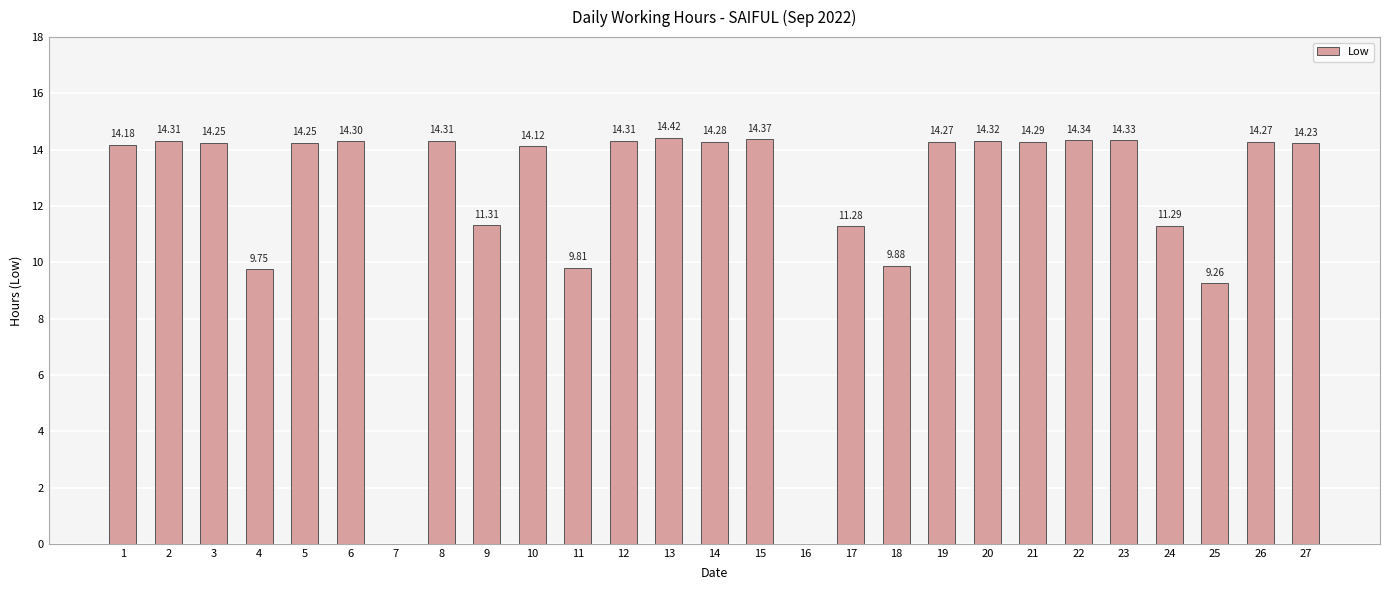

What is the change in value from 5 to 13?

+0.2